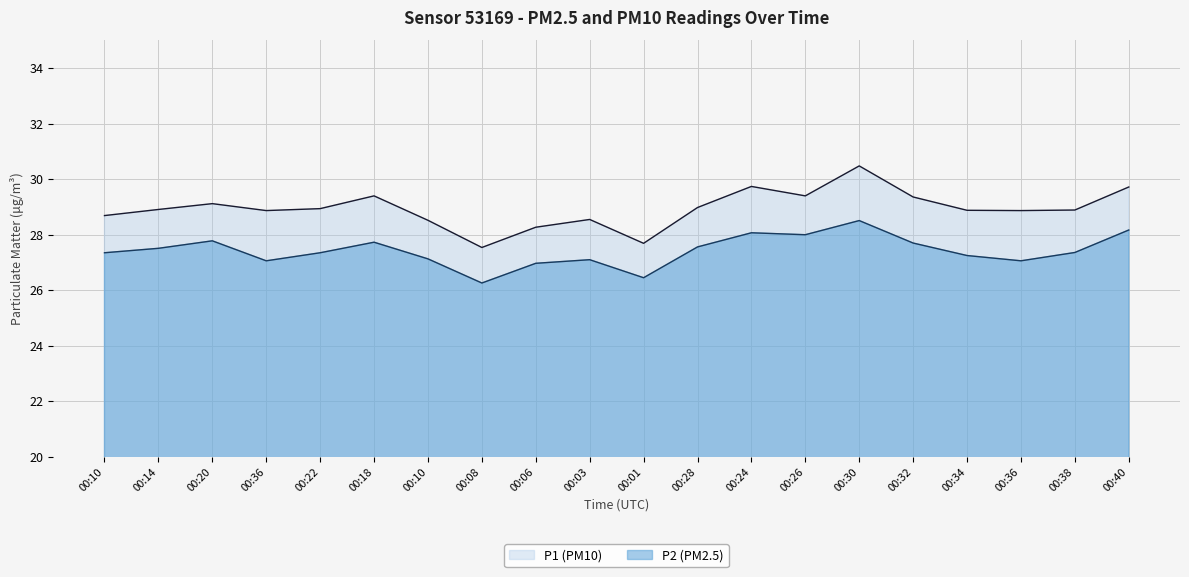

What is the minimum value for P2?

26.3